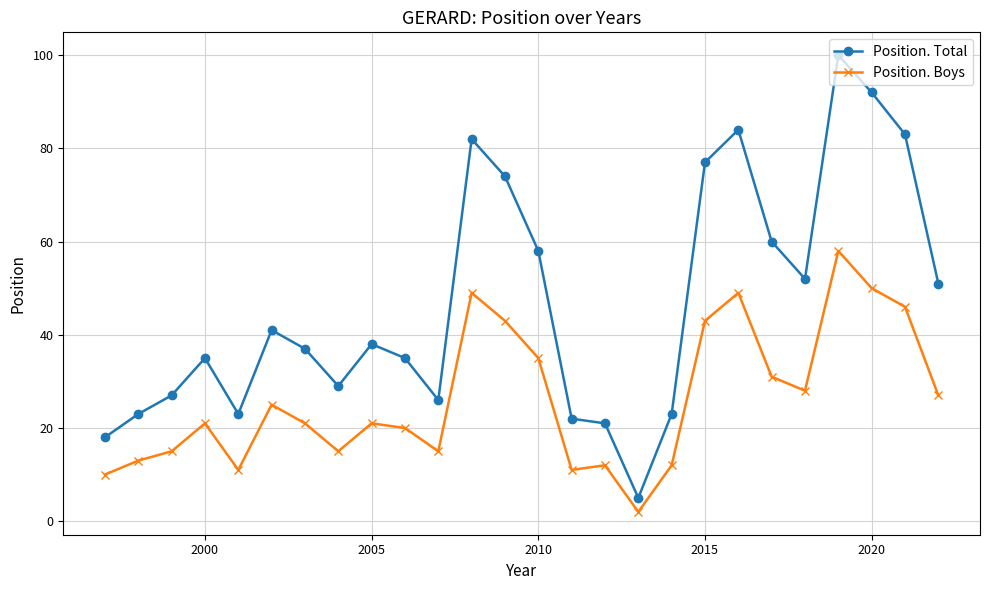

True or false: Position. Total and Position. Boys intersect in this chart.

False